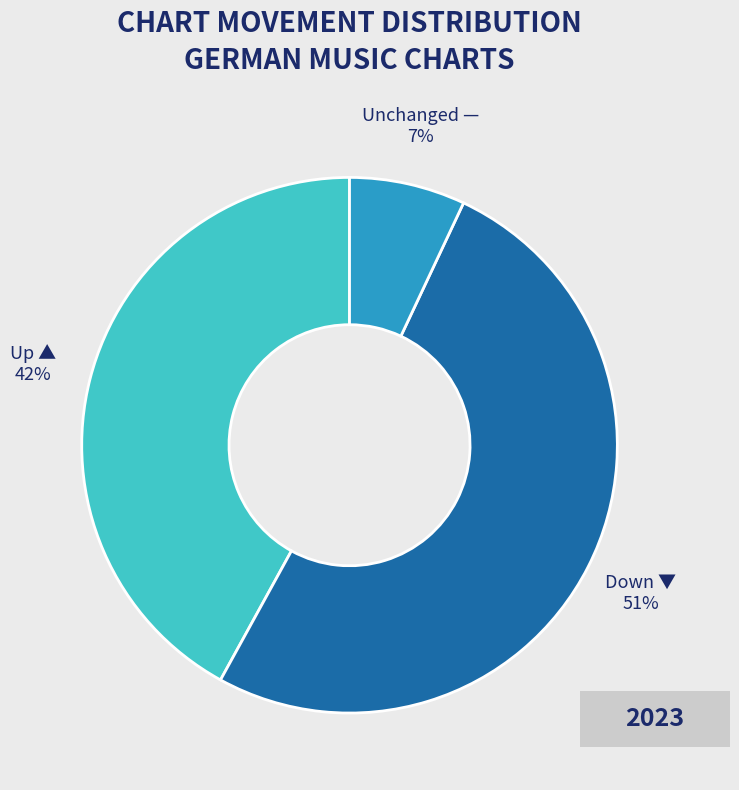

To the nearest percent, what is the average slice percentage?

33%